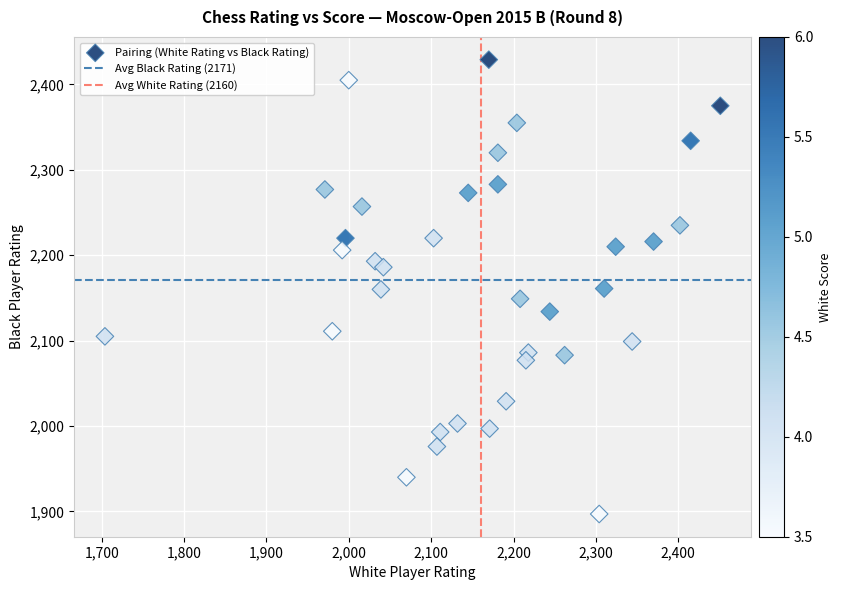

What is the range of Y values (max minus min)?

532